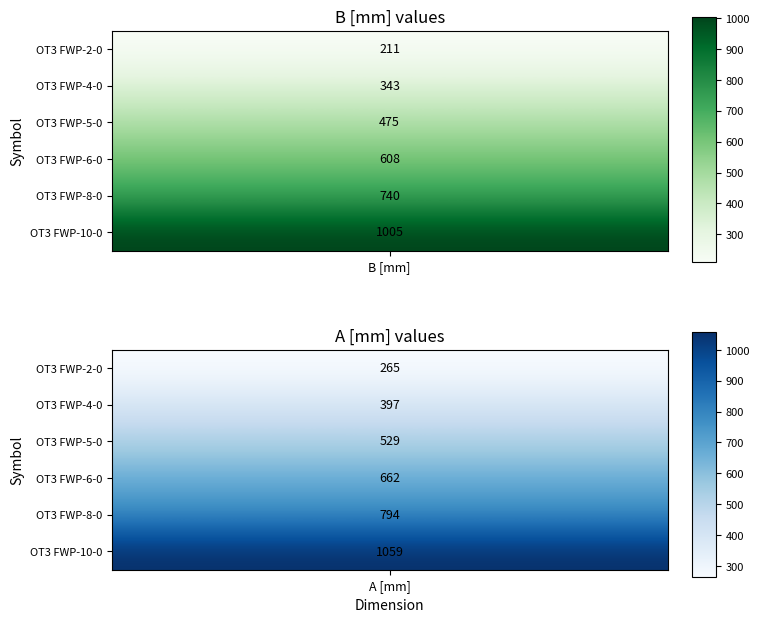

What is the difference between the OT3 FWP-2-0 values at 0 and 1?

54